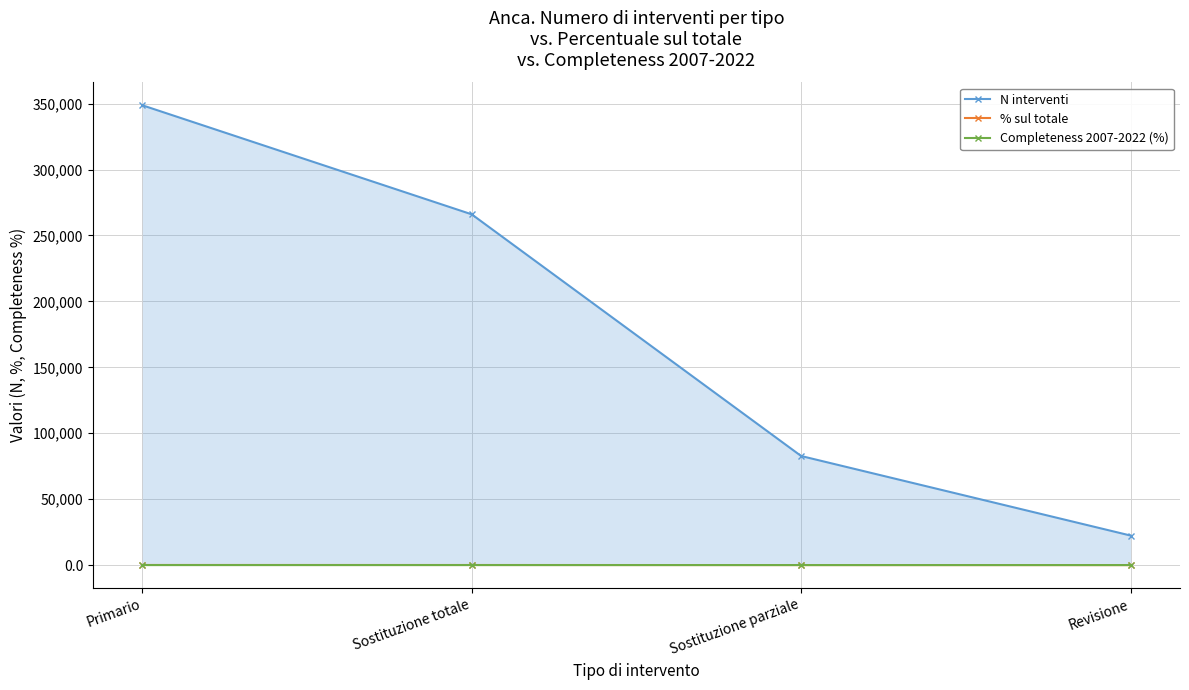

What is the approximate value of % sul totale at Revisione?

6.0